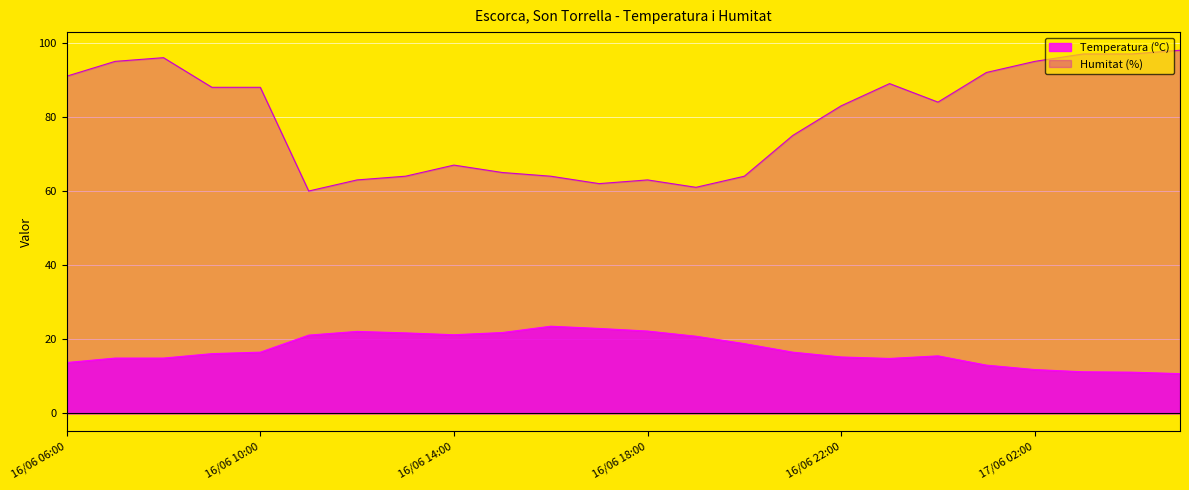

Which series has the widest spread of values?

Humitat (%)